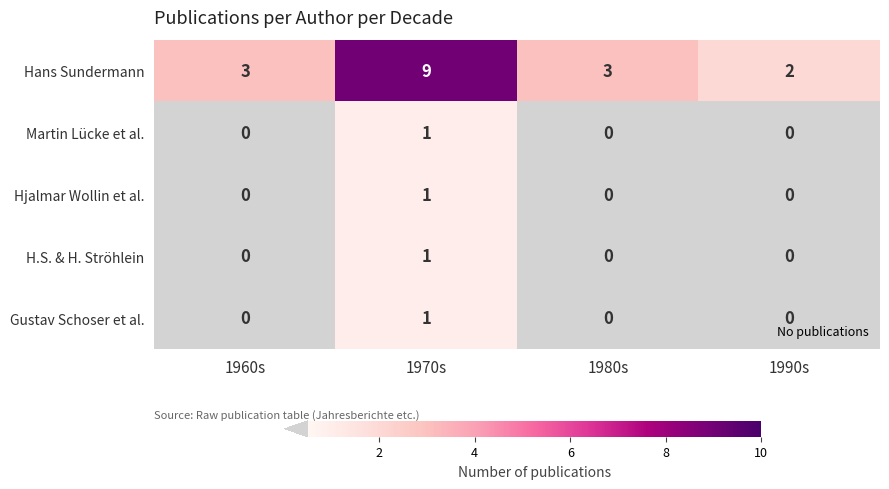

Count the H.S. & H. Ströhlein values in the range 0 to 1.

4